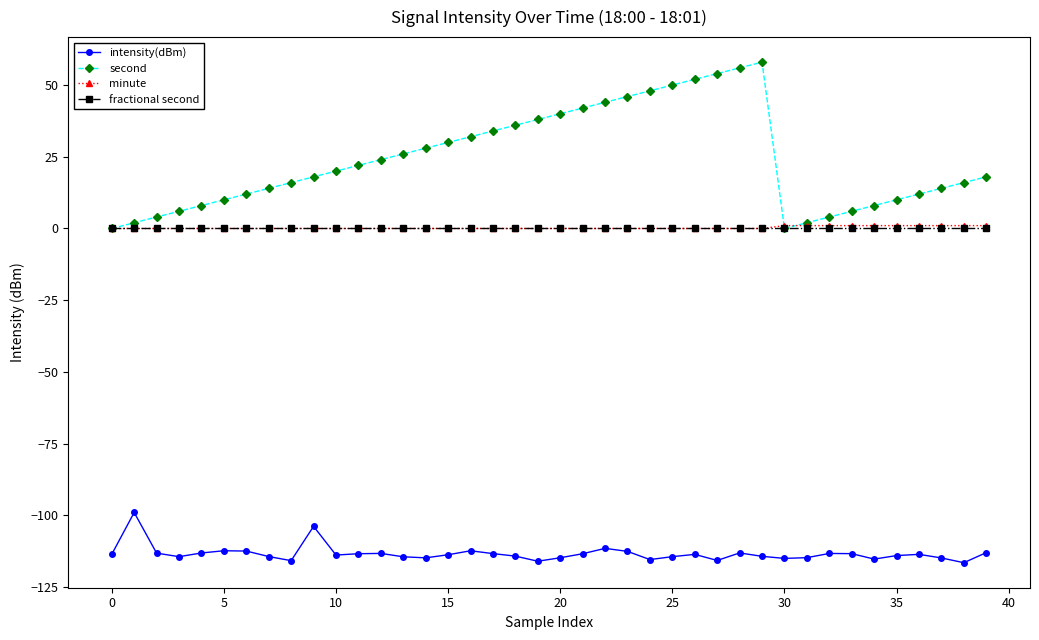

Which series has the largest total across all categories?

second